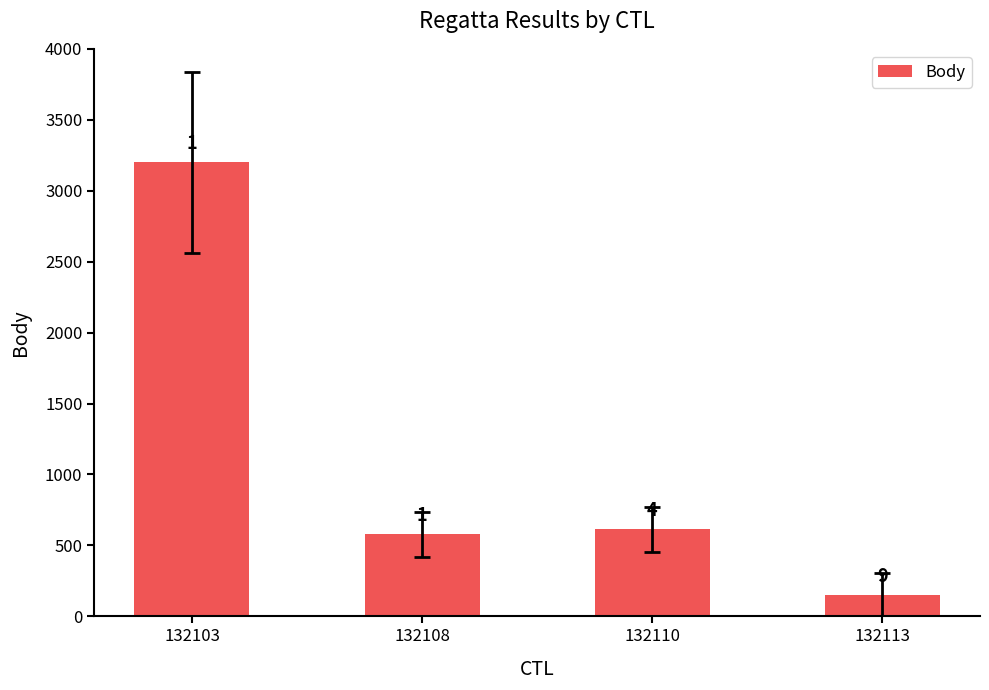

What is the greatest value displayed?

3200